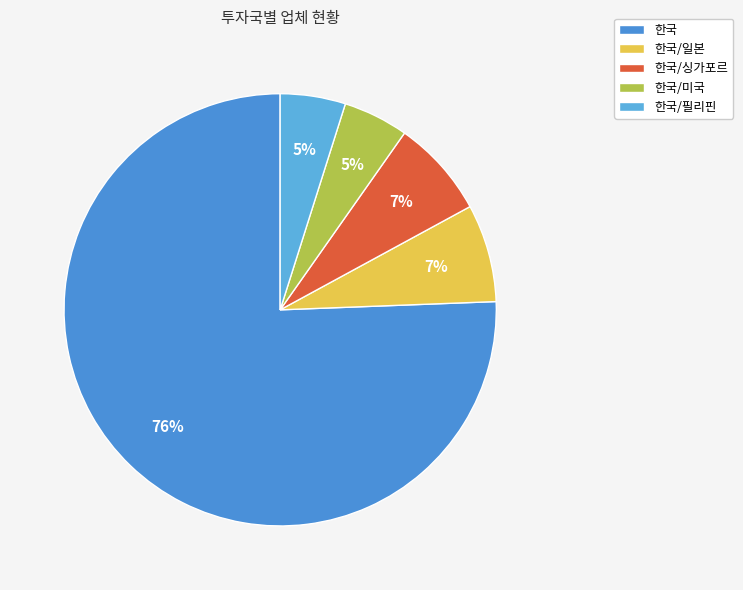

Approximately how many times larger is the value at 한국/미국 compared to 한국?

0.1